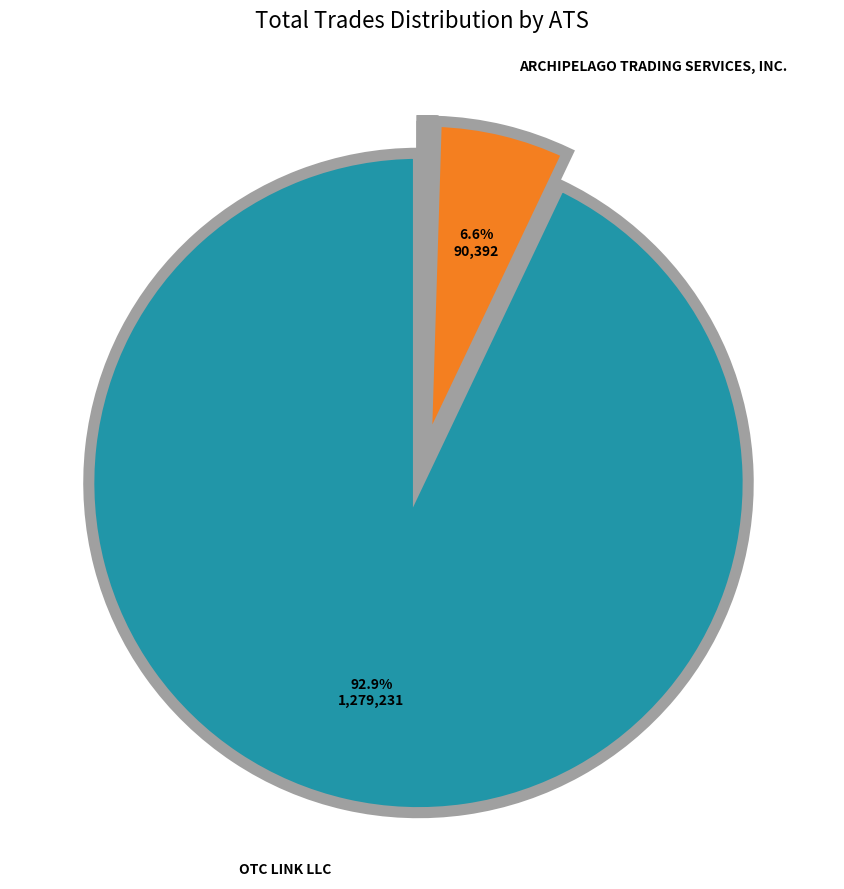

Is there any slice that represents more than half of the pie?

Yes